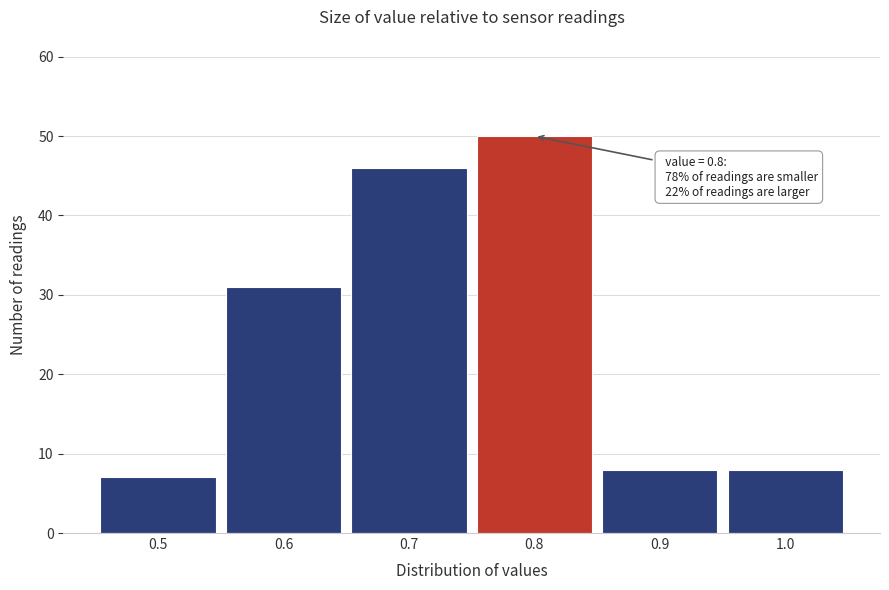

Which range on the x-axis has the tallest bar?

0.75 to 0.85